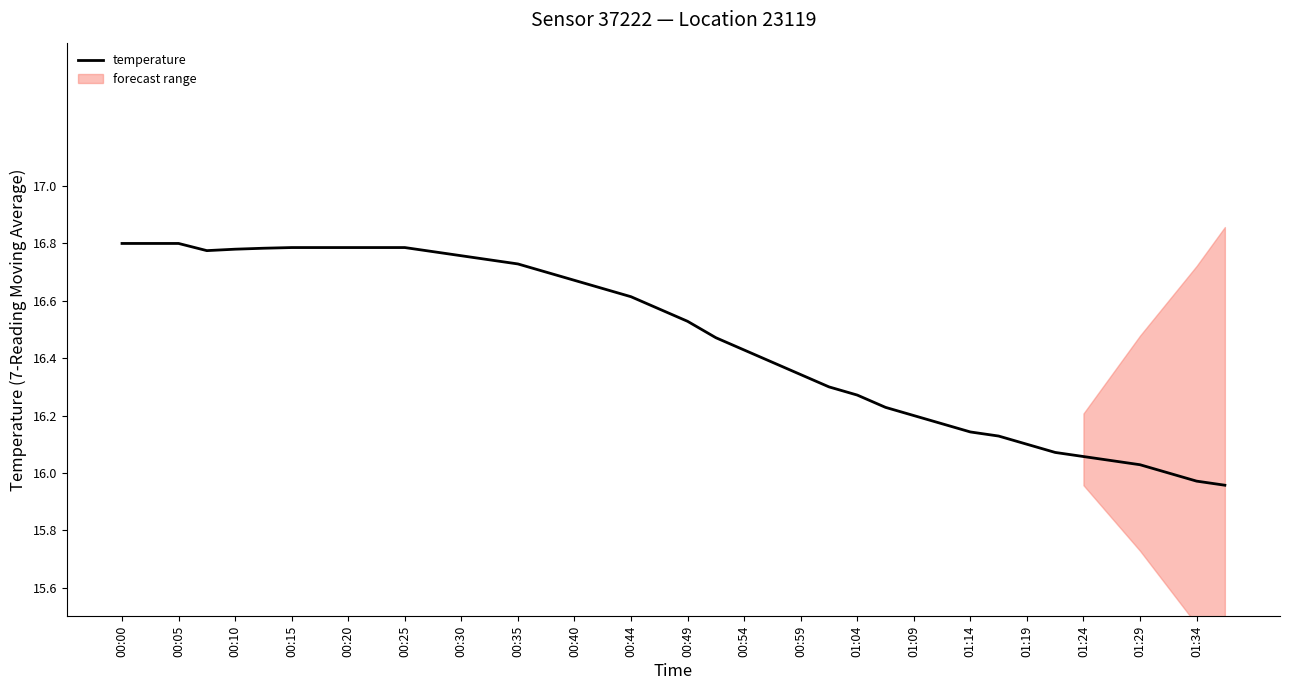

Does the chart display data point markers on the line(s)?

No